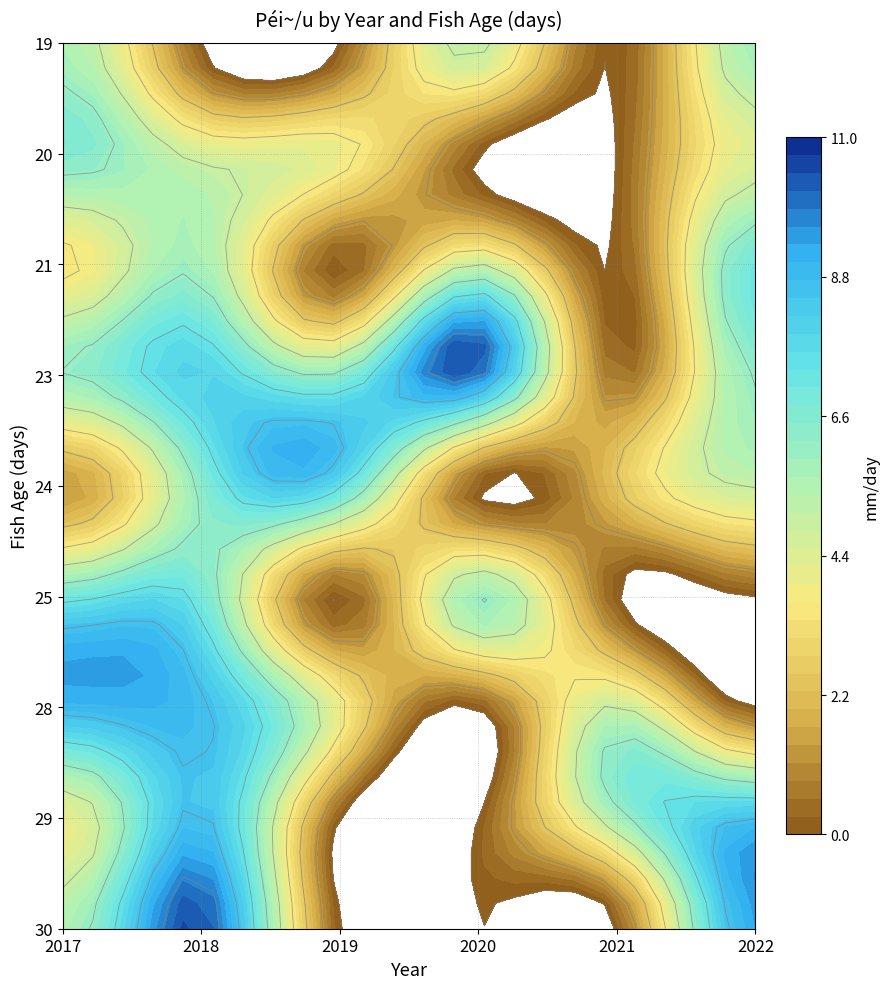

How many data points in 2017 are less than 5?

3